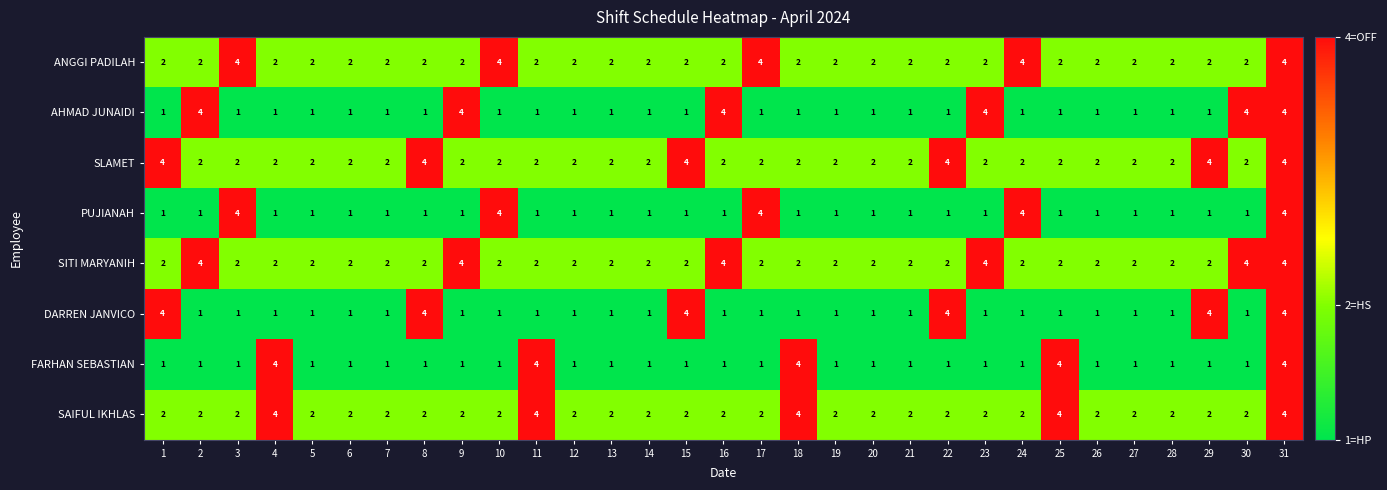

Between 6 and 16, which series saw the biggest shift?

AHMAD JUNAIDI